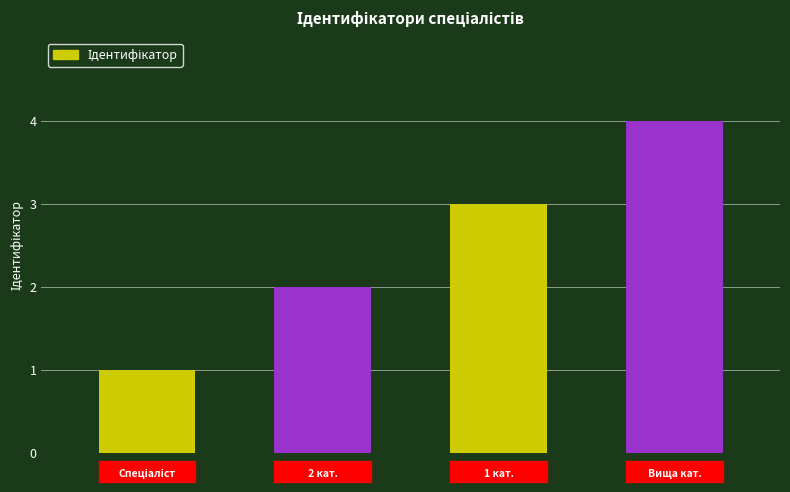

What is the difference between the maximum and minimum values?

3